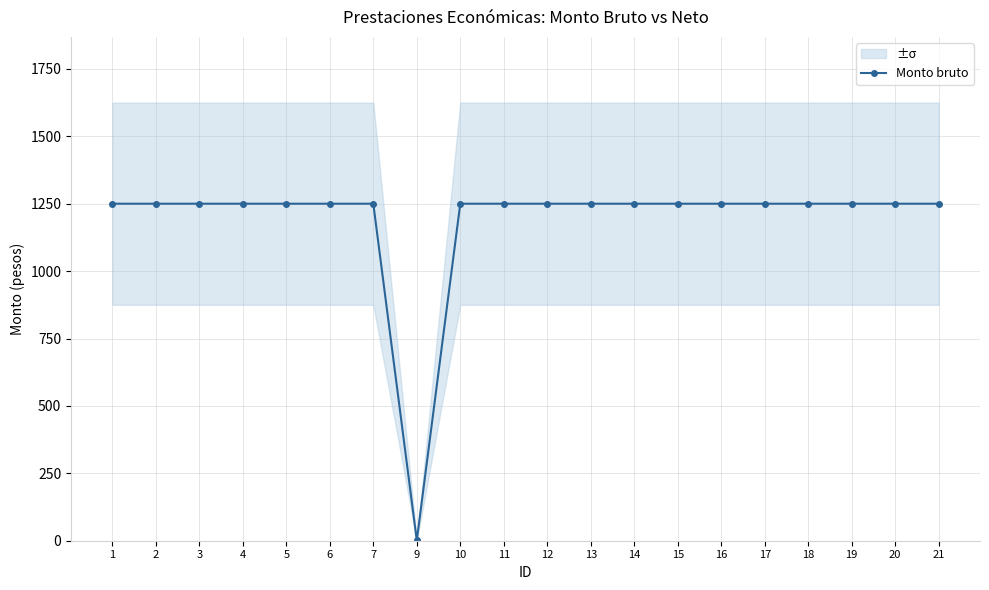

How many distinct data groups are displayed?

1